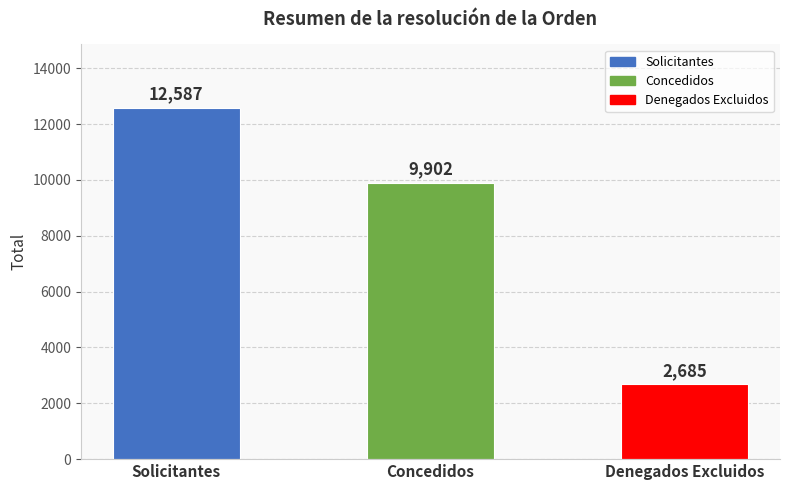

What is the smallest value displayed?

2685